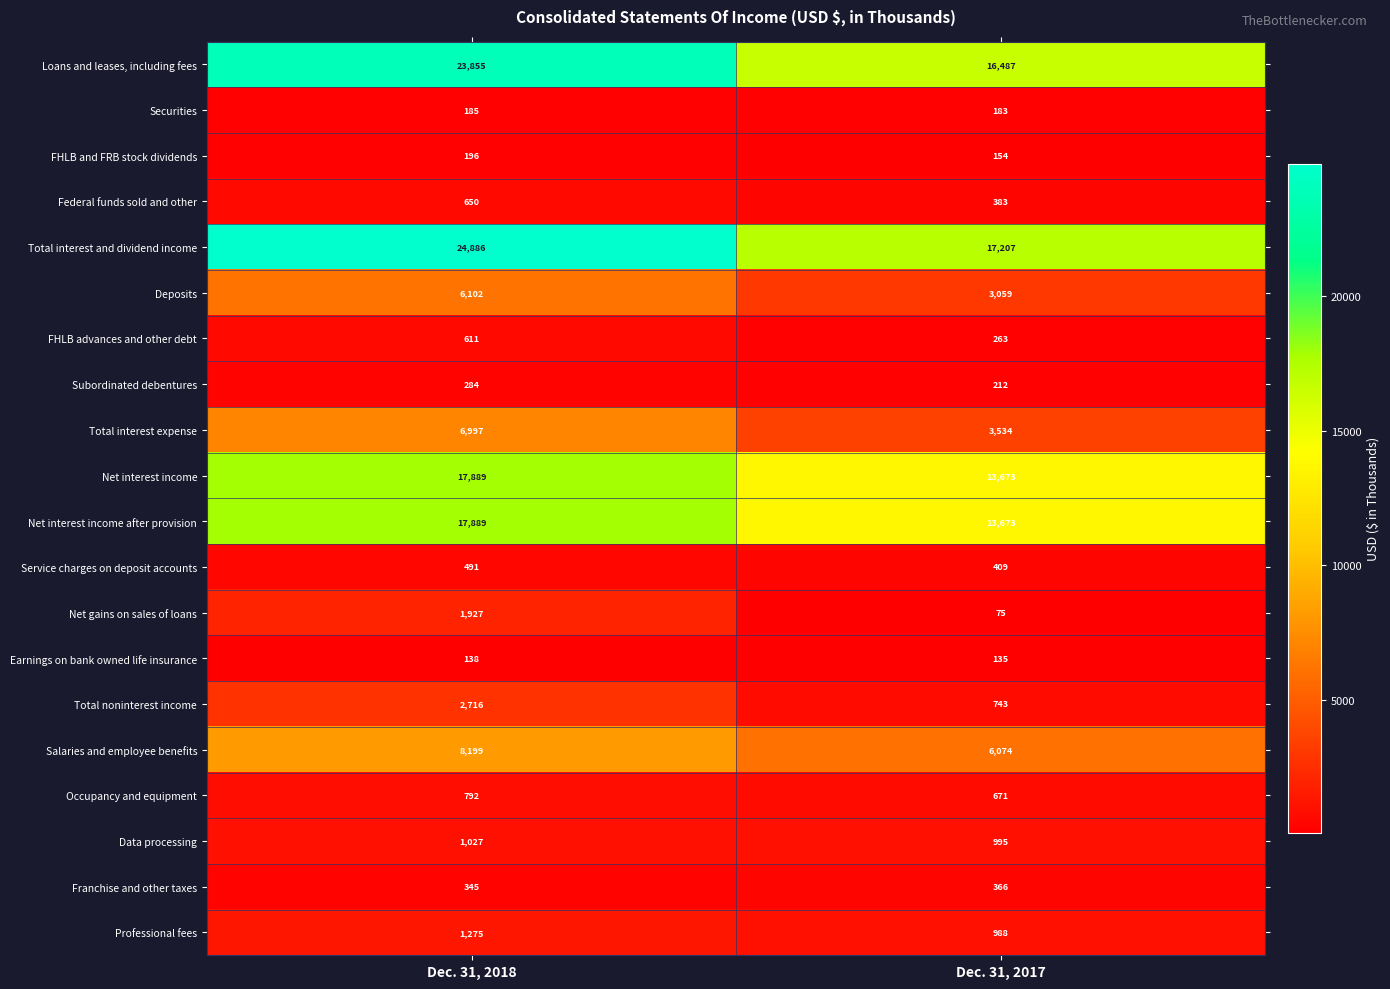

Which series has the largest total across all categories?

Total interest and dividend income